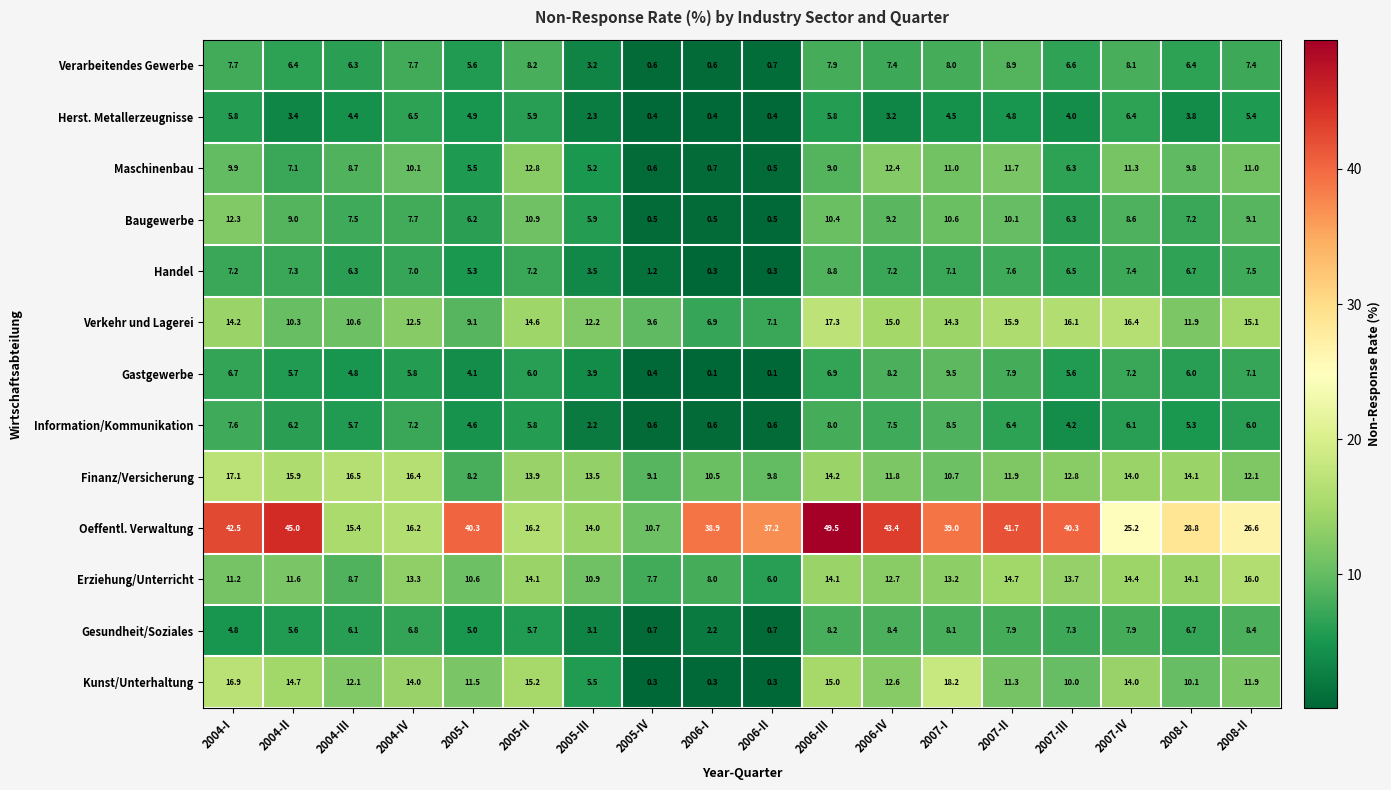

What is the difference between the second highest and minimum values in the Kunst/Unterhaltung series?

16.6